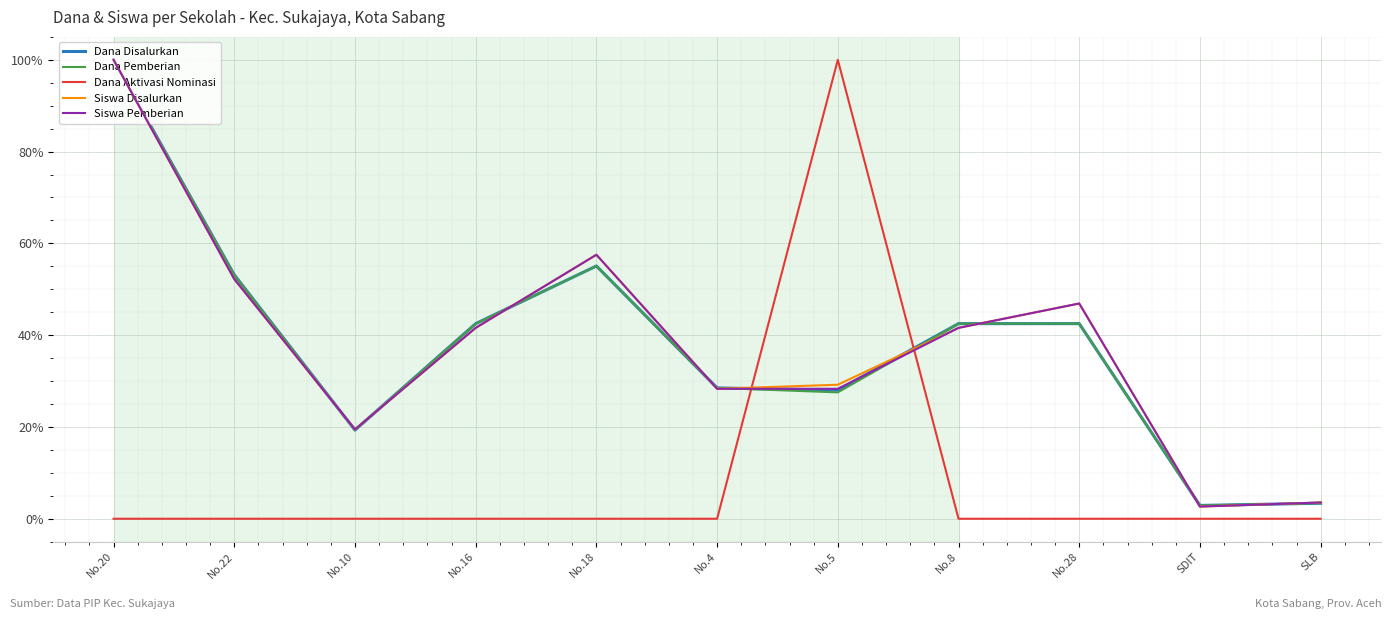

Reading right to left, transcribe all the data shown in this chart.

Dana Disalurkan: SLB=3.4	SDIT=2.9	No.28=42.5	No.8=42.5	No.5=28.0	No.4=28.5	No.18=55.1	No.16=42.5	No.10=19.3	No.22=53.1	No.20=100.0
Dana Pemberian: SLB=3.4	SDIT=2.9	No.28=42.5	No.8=42.5	No.5=27.5	No.4=28.5	No.18=55.1	No.16=42.5	No.10=19.3	No.22=53.1	No.20=100.0
Dana Aktivasi Nominasi: SLB=0.0	SDIT=0.0	No.28=0.0	No.8=0.0	No.5=100.0	No.4=0.0	No.18=0.0	No.16=0.0	No.10=0.0	No.22=0.0	No.20=0.0
Siswa Disalurkan: SLB=3.5	SDIT=2.7	No.28=46.9	No.8=41.6	No.5=29.2	No.4=28.3	No.18=57.5	No.16=41.6	No.10=19.5	No.22=52.2	No.20=100.0
Siswa Pemberian: SLB=3.5	SDIT=2.7	No.28=46.9	No.8=41.6	No.5=28.3	No.4=28.3	No.18=57.5	No.16=41.6	No.10=19.5	No.22=52.2	No.20=100.0